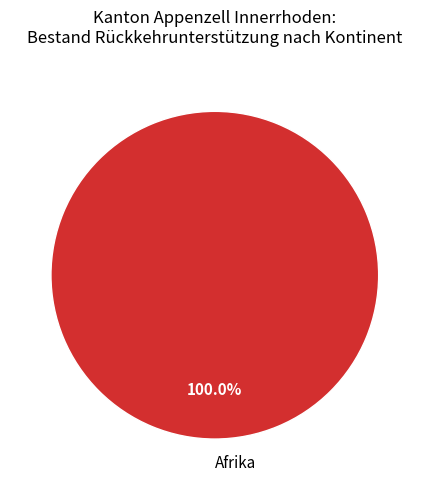

Does any single category account for the majority?

Yes